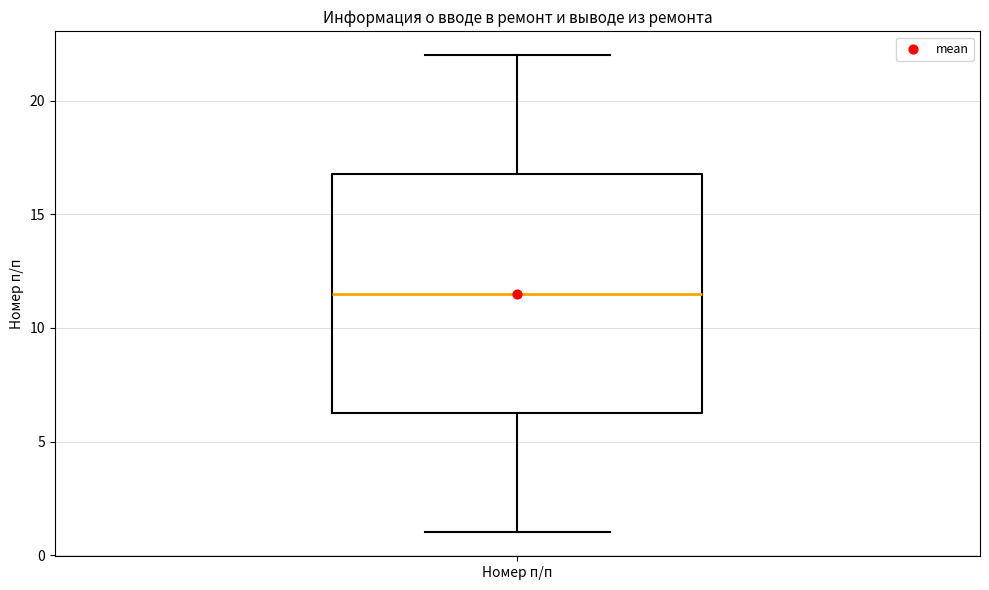

Where is the upper edge of the box for Номер п/п on the y-axis? The values are not printed on the chart, so give them approximately, as read against the axis.

17.0